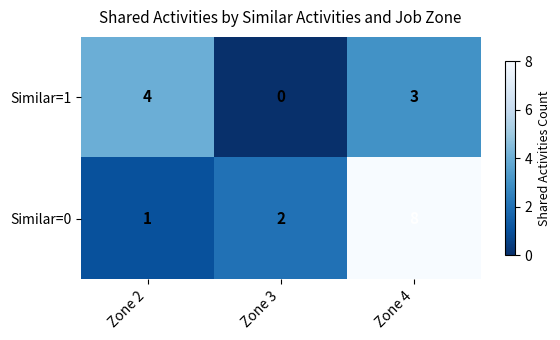

Which label corresponds to the smallest value in the chart?

Zone 3